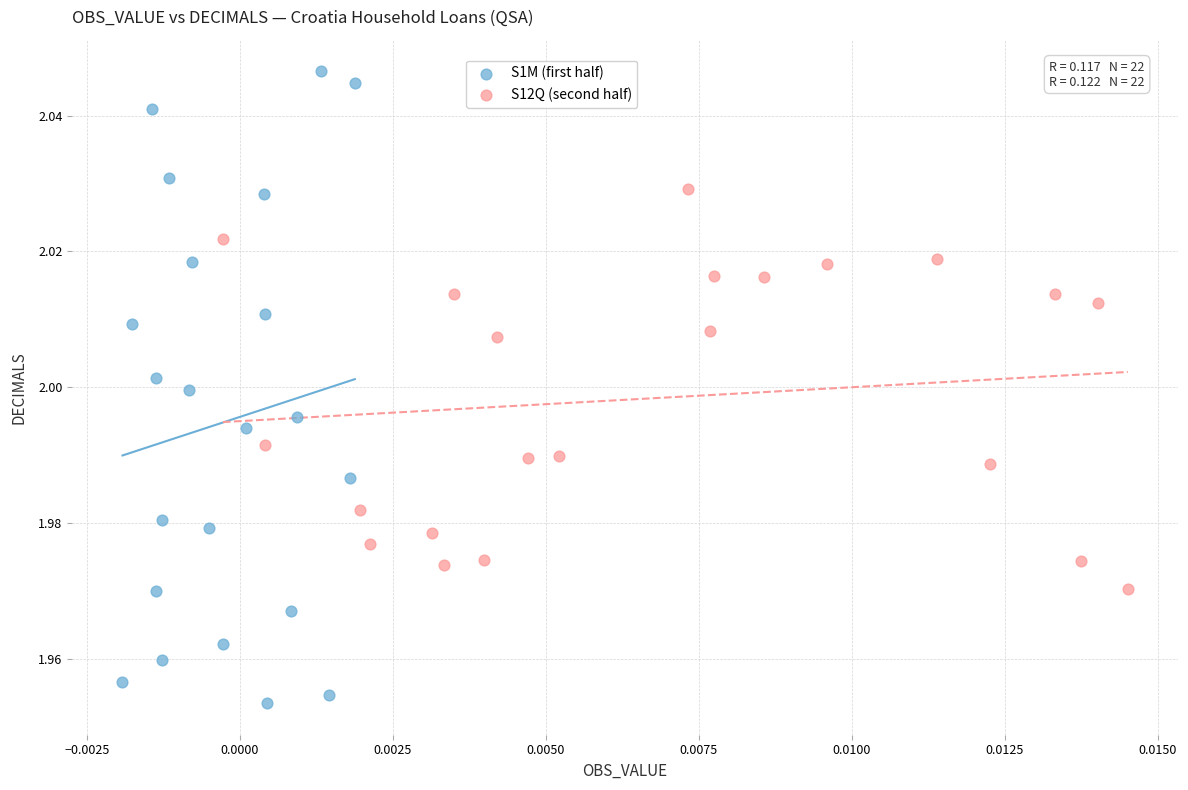

Which series has the largest Y range (max minus min)?

S1M (first half)